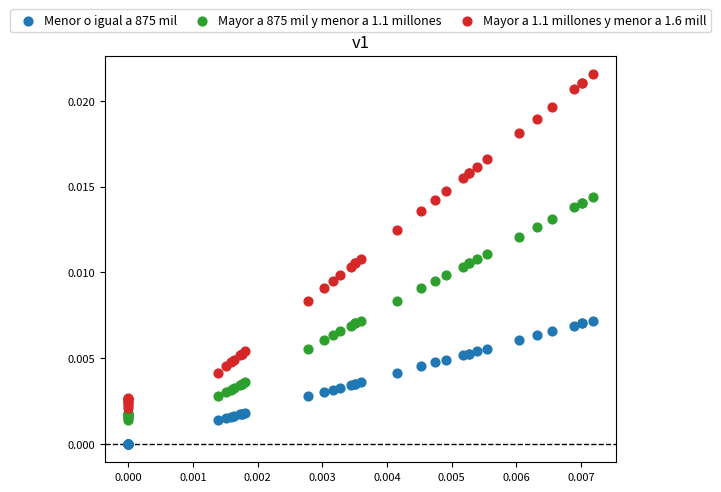

Which series has the largest Y range (max minus min)?

Mayor a 1.1 millones y menor a 1.6 mill